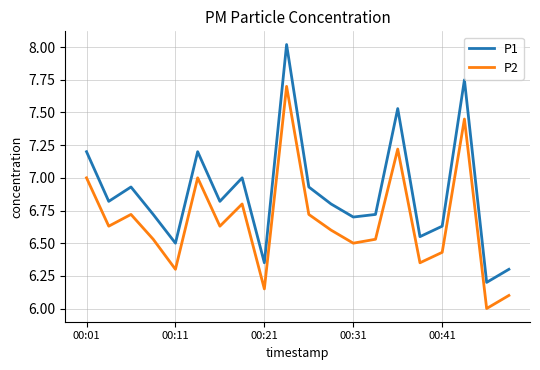

True or false: P1 and P2 cross at least once.

False